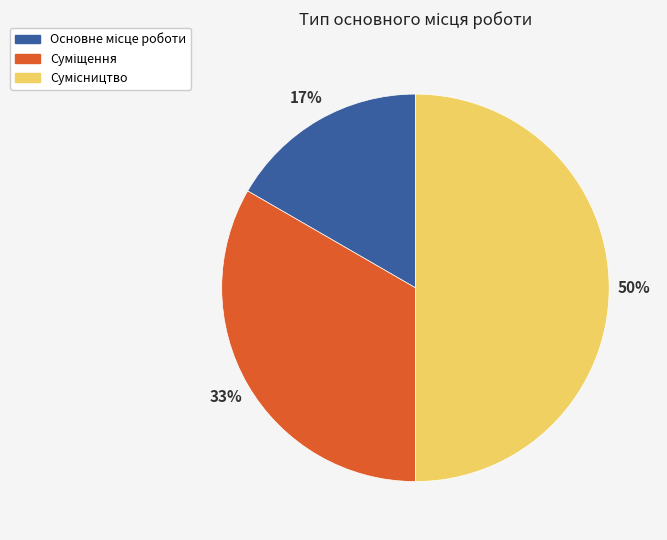

To the nearest percent, what is the average slice percentage?

33%